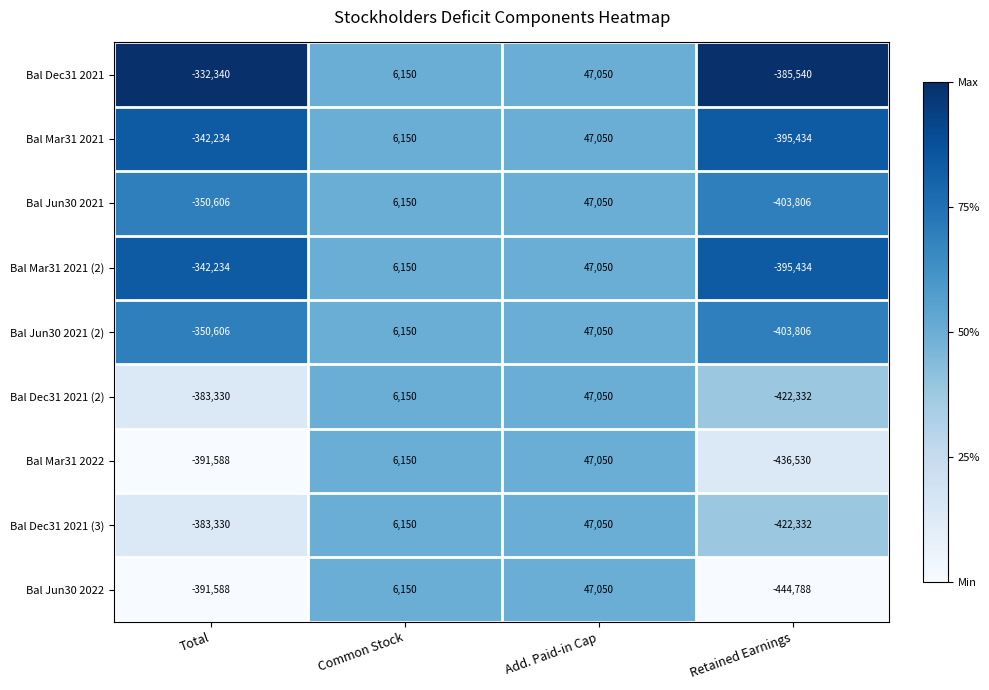

Which series has the largest total across all categories?

Bal Dec31 2021